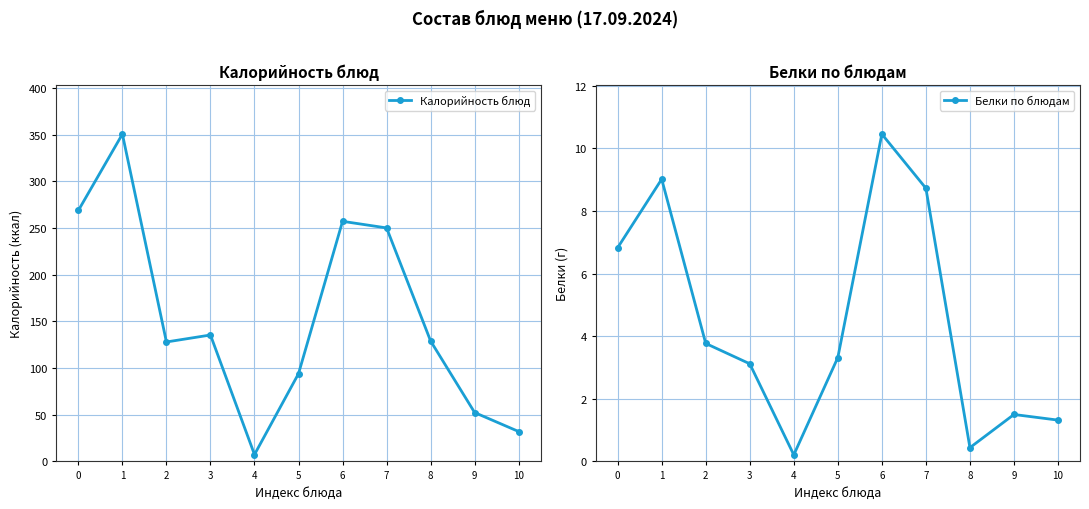

True or false: Белки по блюдам and Калорийность блюд intersect in this chart.

False